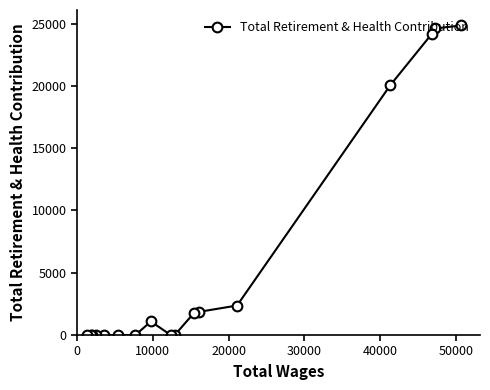

What is the sum of all values?

100801